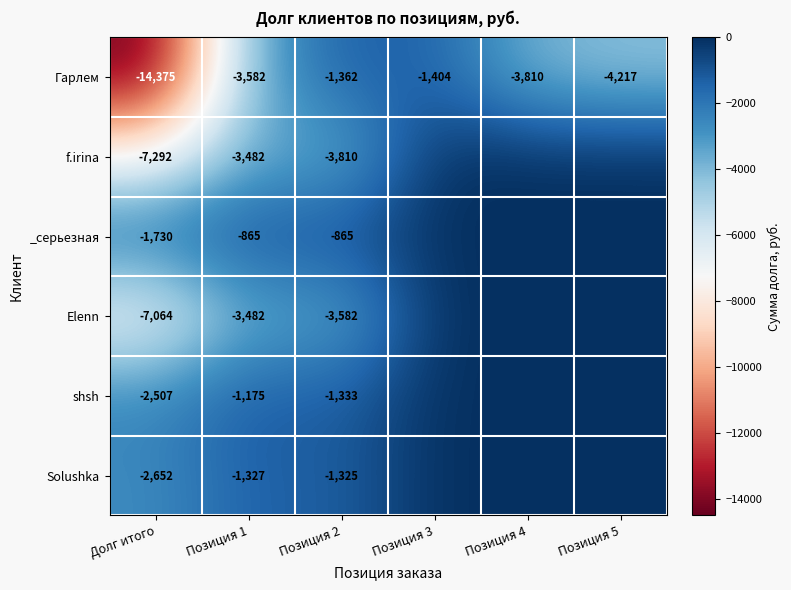

Is it true that shsh equals -1553 at Позиция 1?

False